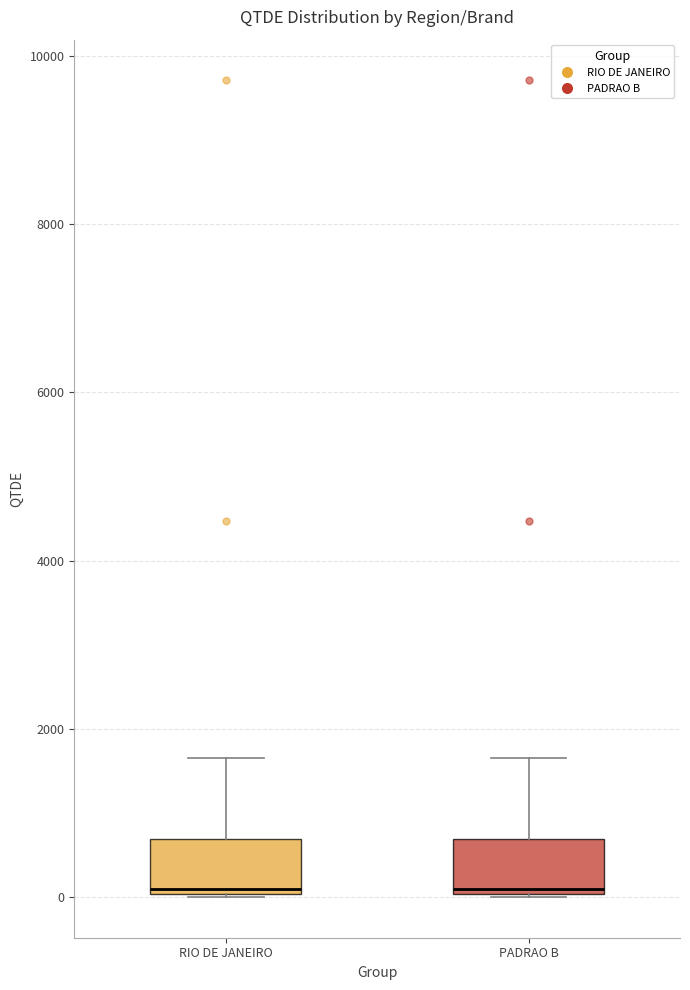

Where is the upper edge of the box for RIO DE JANEIRO on the y-axis? The values are not printed on the chart, so give them approximately, as read against the axis.

600